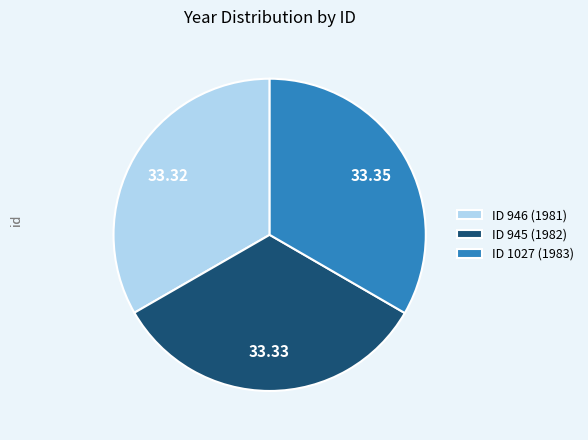

Combined, do ID 946 (1981) and ID 945 (1982) account for over 50%?

Yes